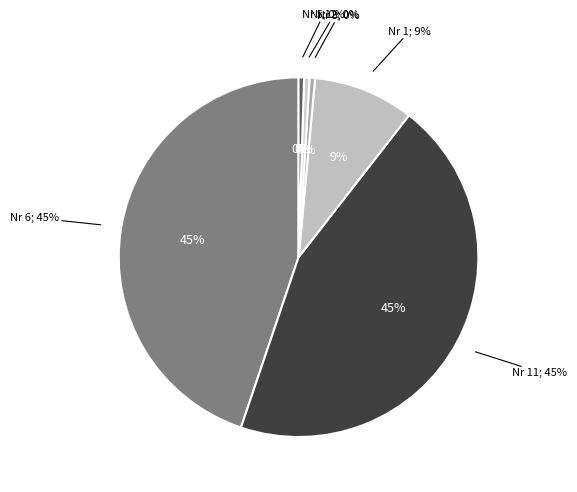

Which has a higher value, 4 or 5?

5